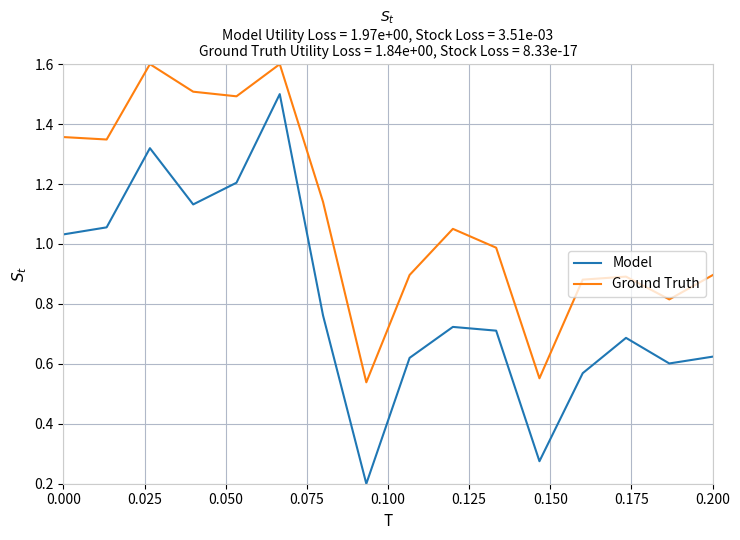

True or false: Model and Ground Truth intersect in this chart.

False